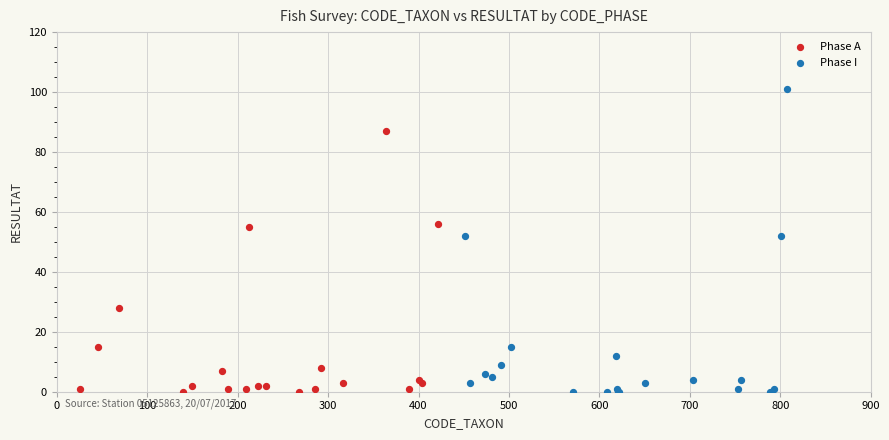

Which series reaches the maximum Y coordinate?

Phase I